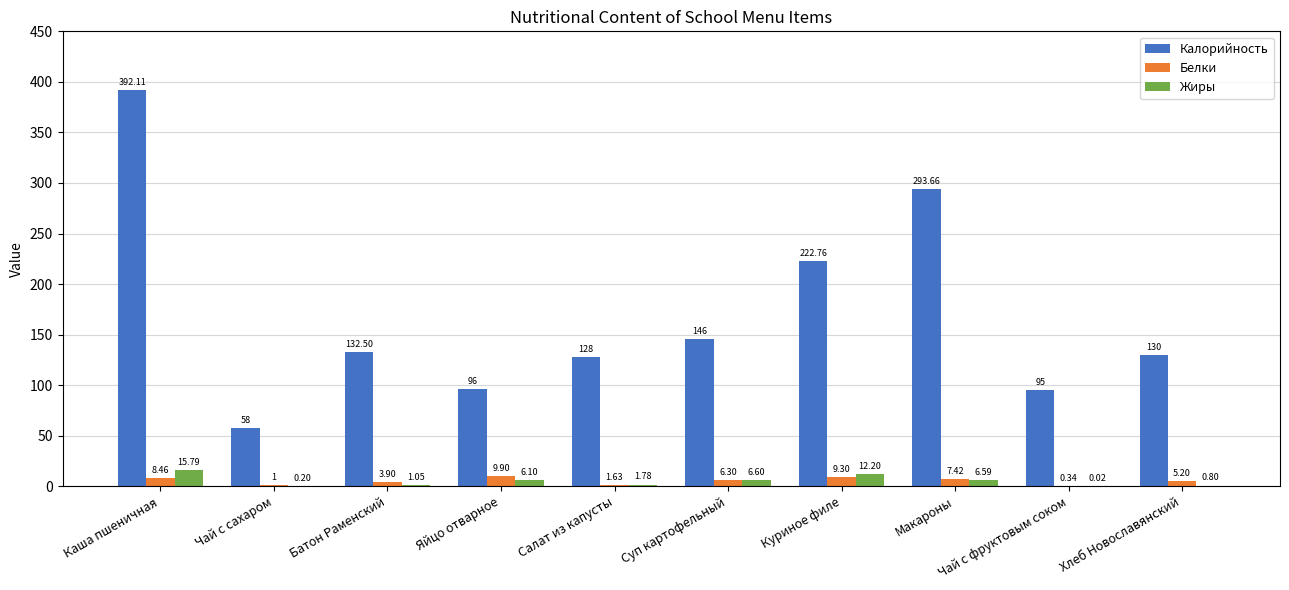

Are the bars grouped side by side (vs. stacked)?

Yes